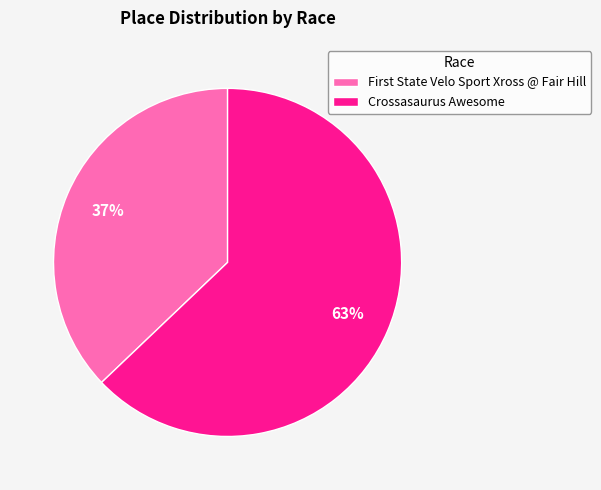

How many segments does this pie chart have?

2